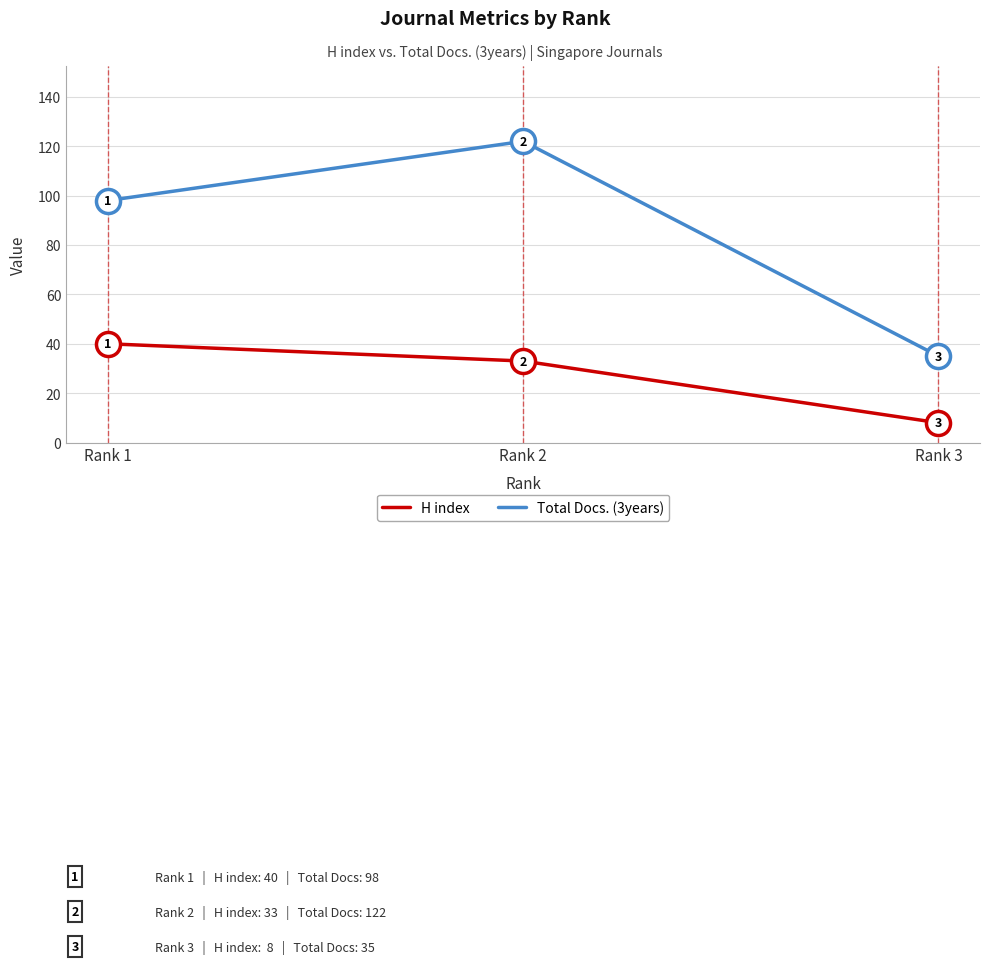

Which series has the widest spread of values?

Total Docs. (3years)